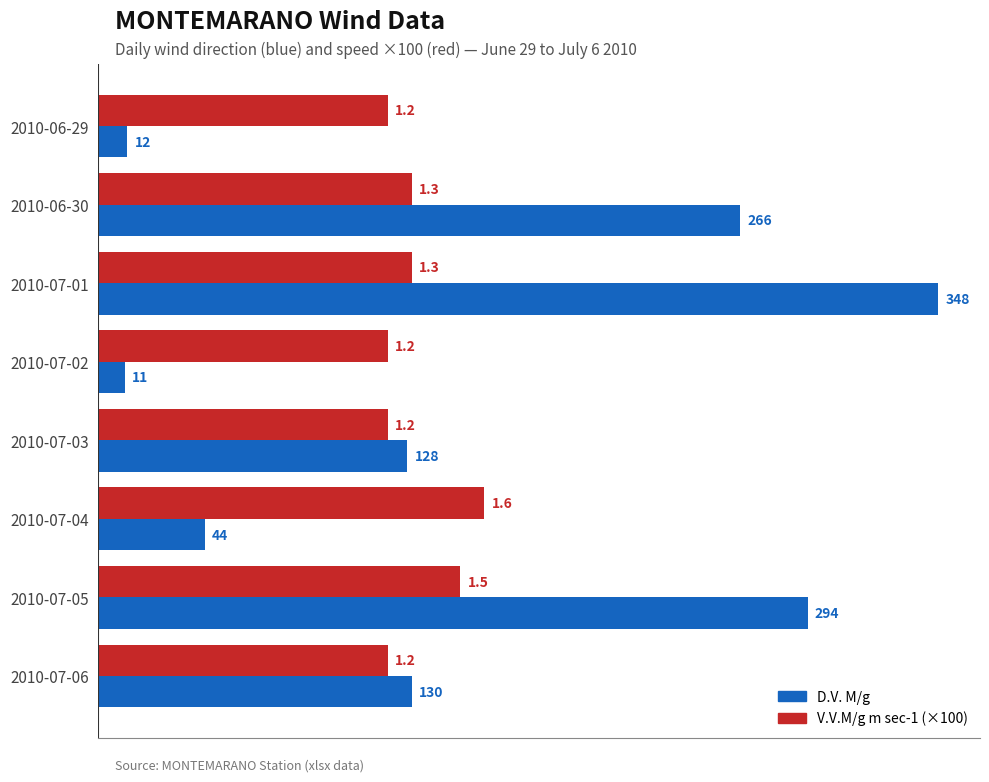

Which series changed the most between 2010-06-30 and 2010-07-02?

D.V. M/g